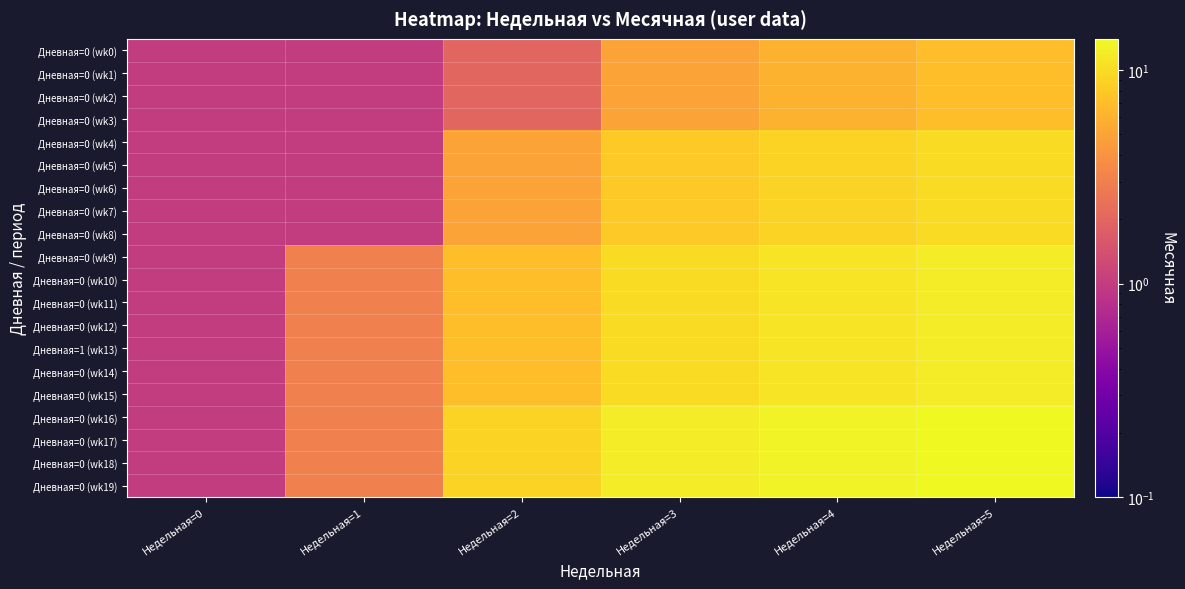

What is the spread (max minus min) of values at Недельная=4?

7